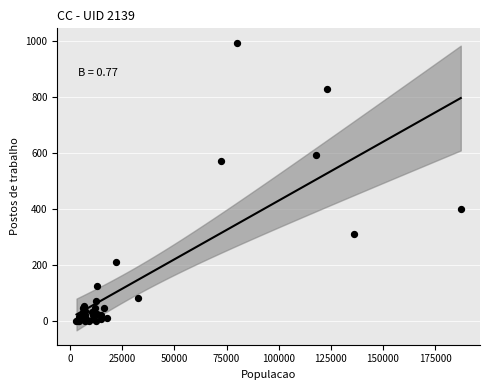

What Y value in the scatter plot is closest to 496?

571